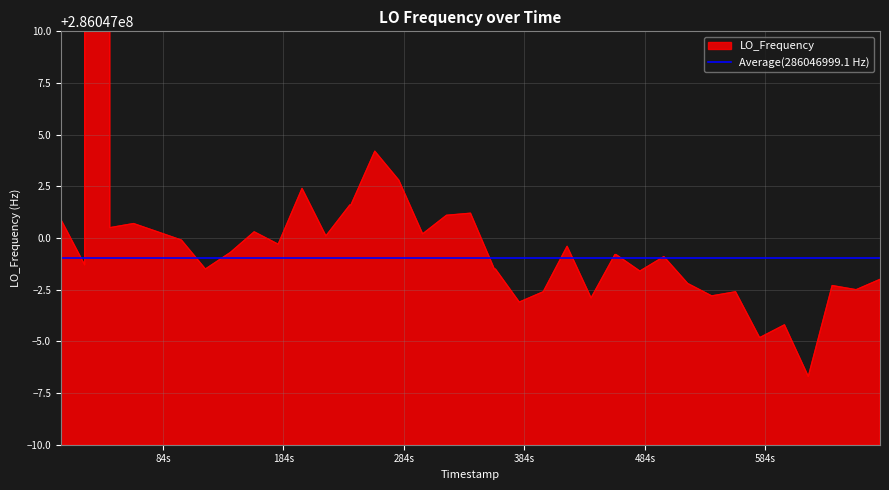

What value does the data have at 1588712575.7?

286047000.3